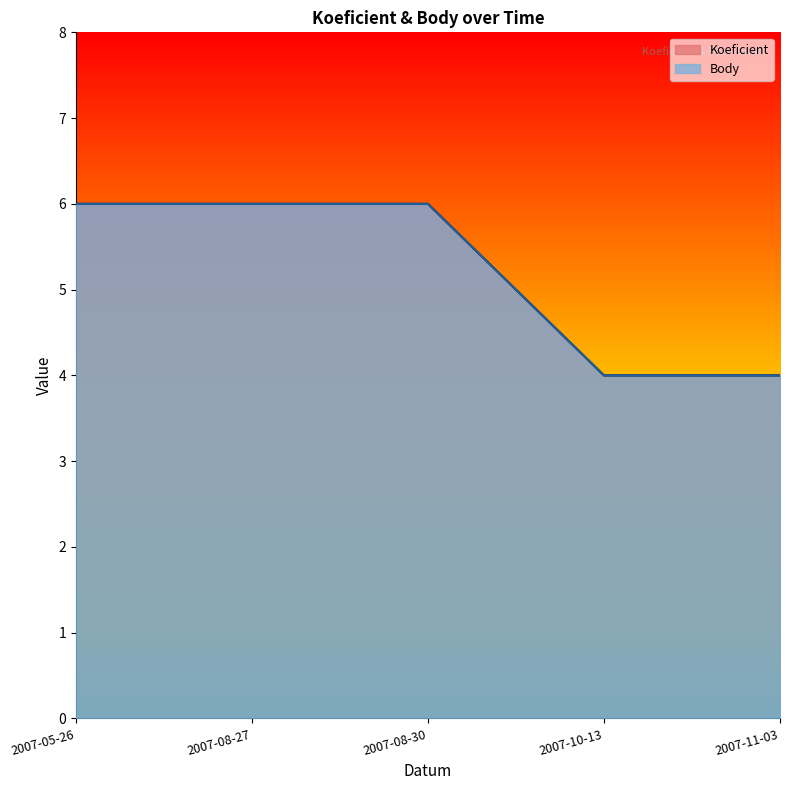

At which label does Koeficient reach its peak?

2007-05-26